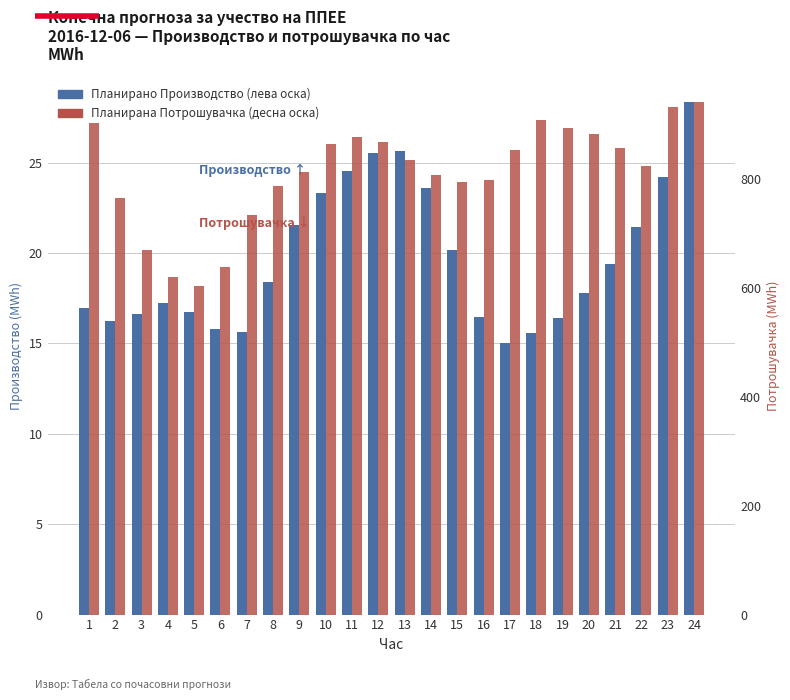

What is the approximate value of Планирана Потрошувачка at 18?

908.6